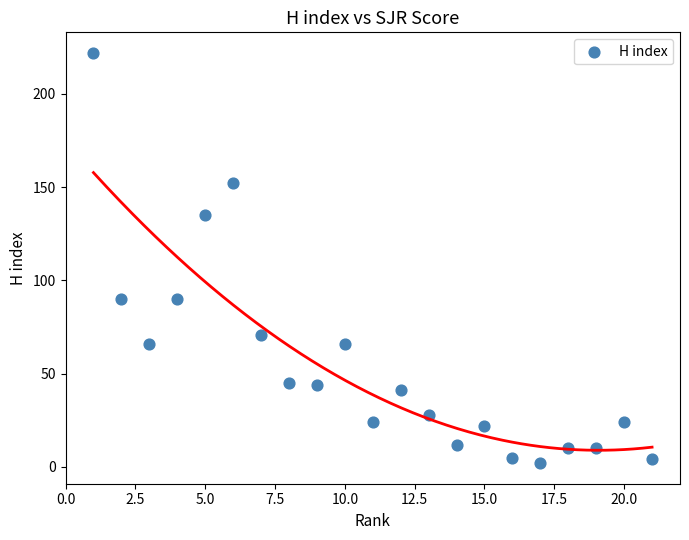

What is the range of Y values (max minus min)?

220